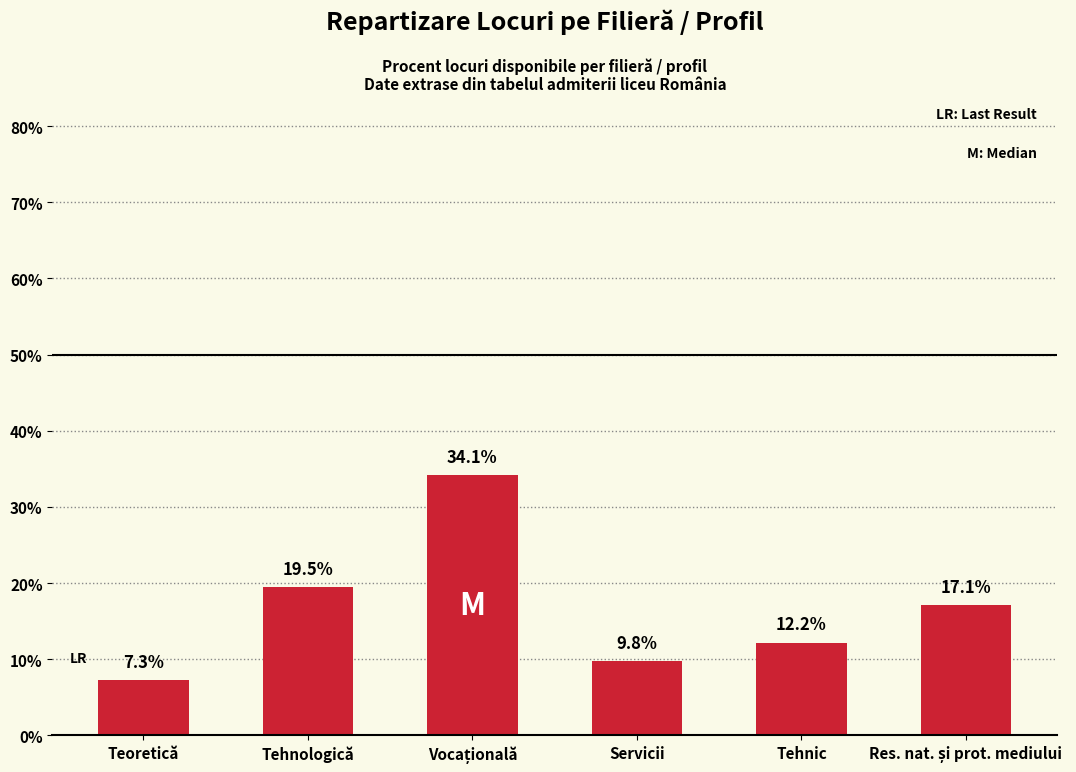

How many bars are there in total?

6